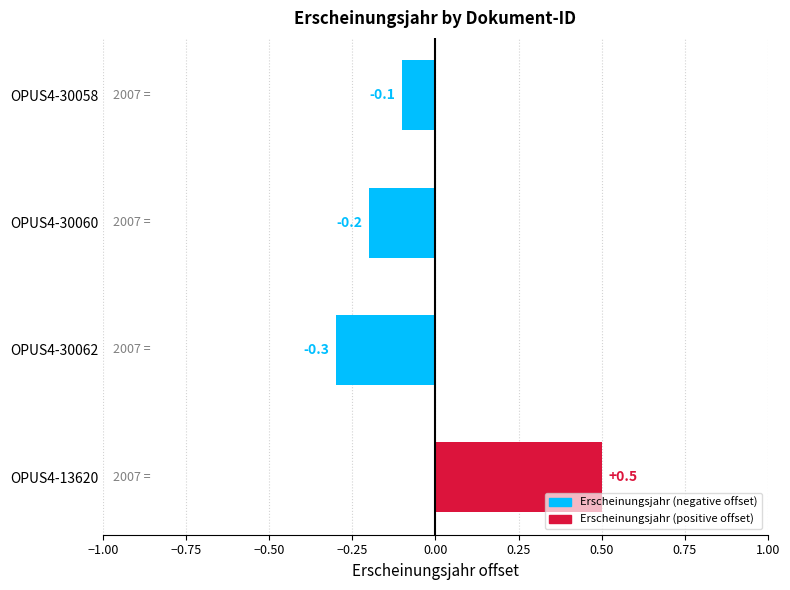

How many positive values are there?

1